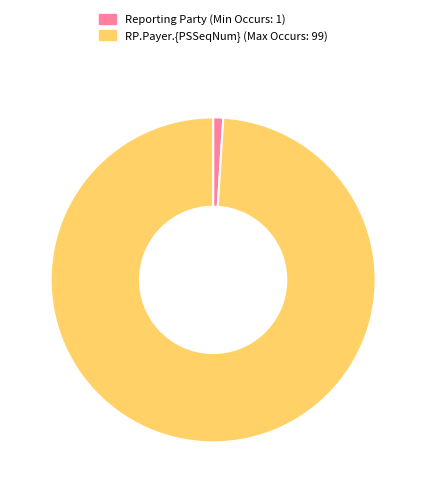

Is the sum of RP.Payer.{PSSeqNum} and Reporting Party greater than half?

Yes